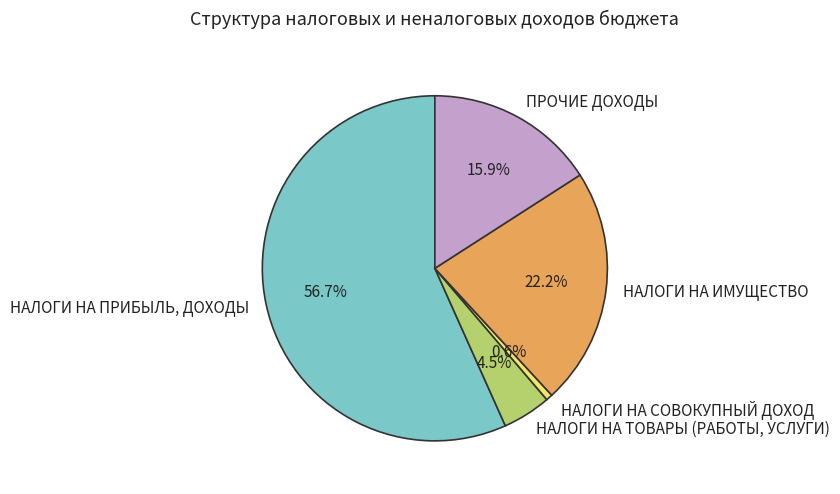

Does НАЛОГИ НА ИМУЩЕСТВО represent more than half of the total?

No